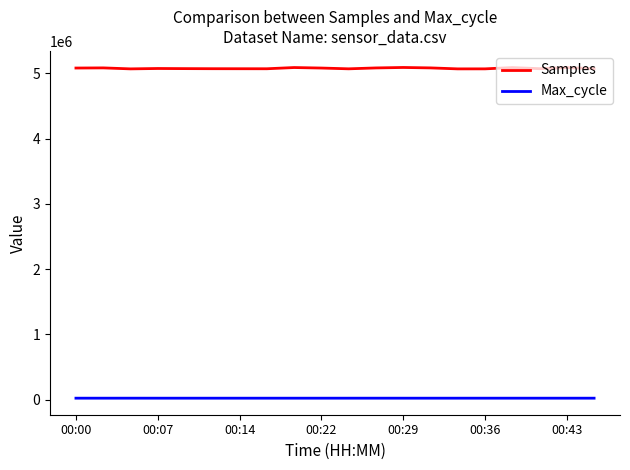

List the series in order of their overall mean, lowest first.

Max_cycle, Samples